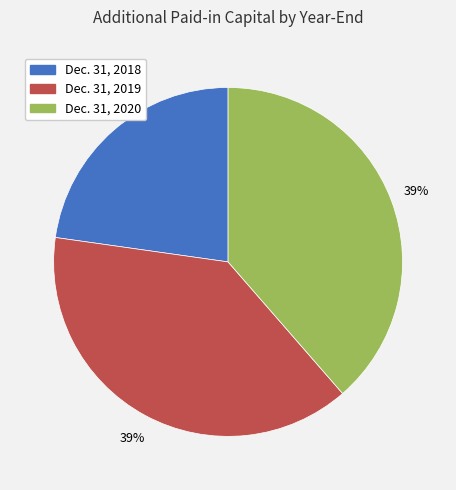

Does Dec. 31, 2019 account for over 50% of the chart?

No